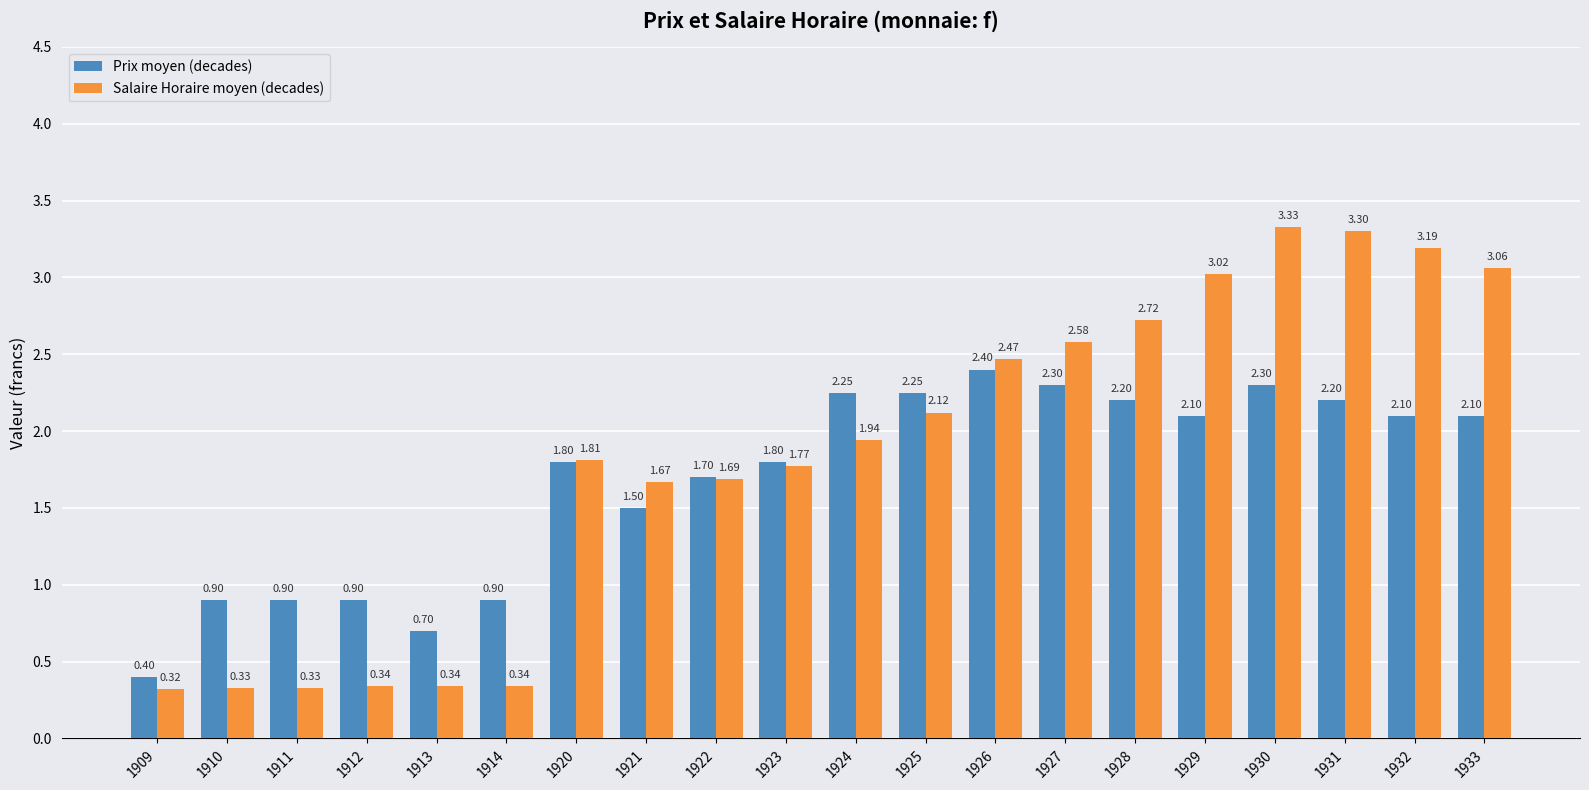

Between 1911 and 1928, which series saw the biggest shift?

Salaire Horaire moyen (decades)